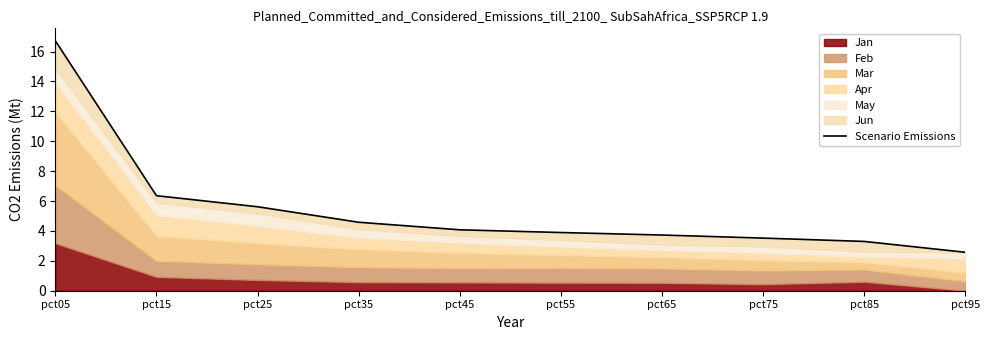

What is the difference between the maximum and minimum values?

14.1